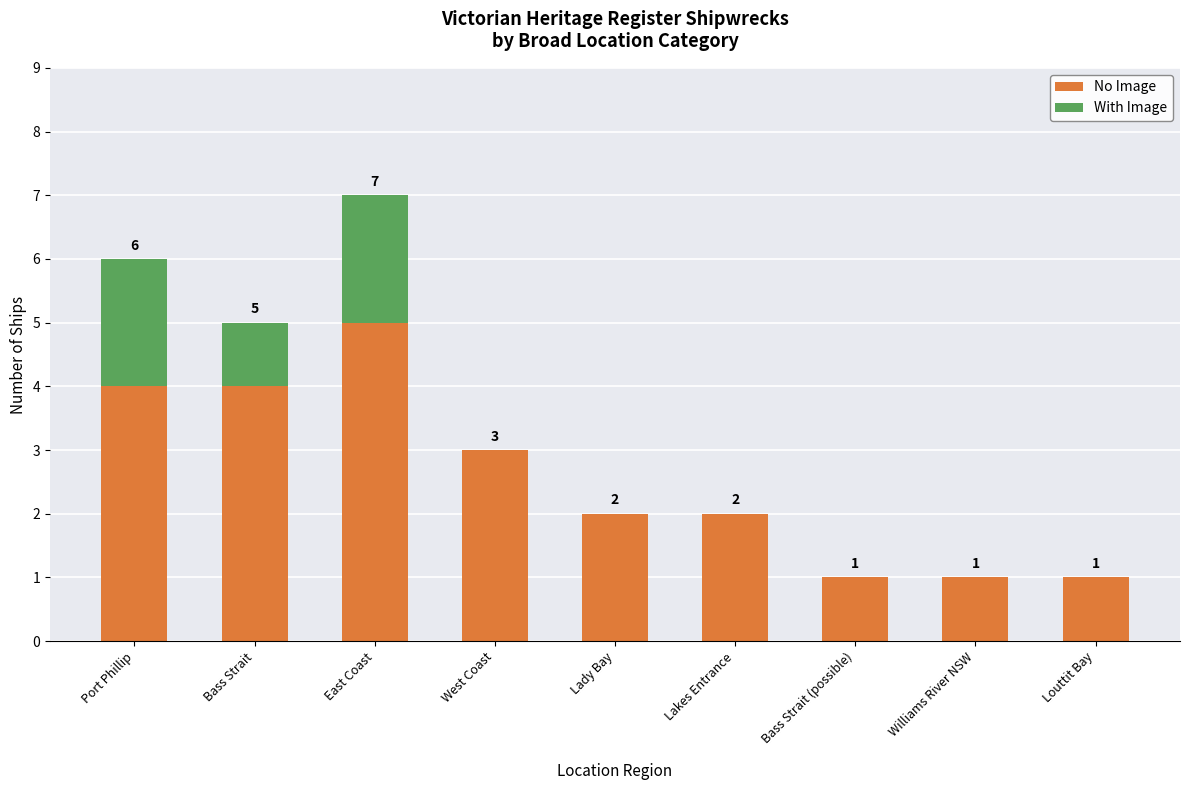

Count the No Image values in the range 1 to 4.

8